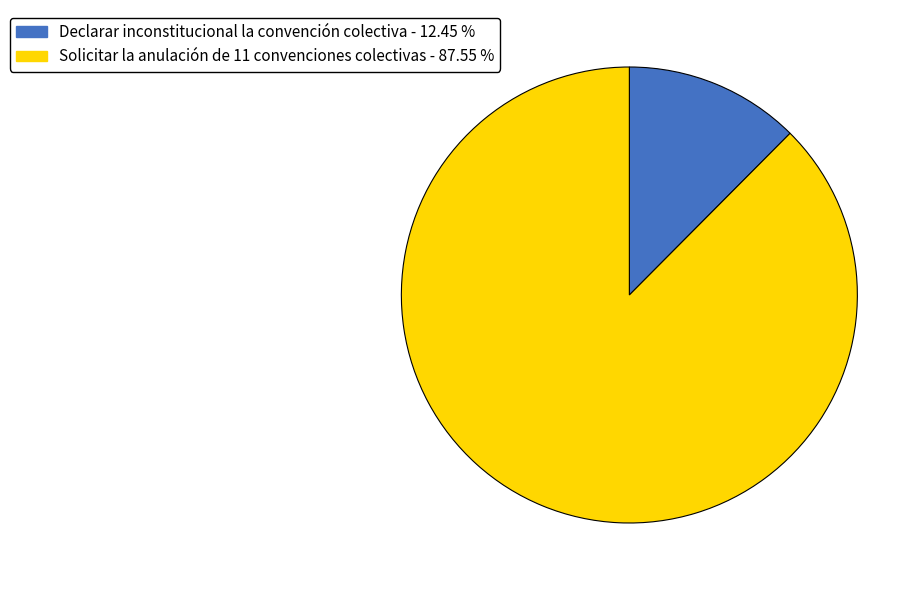

Is there a majority slice in this chart?

Yes